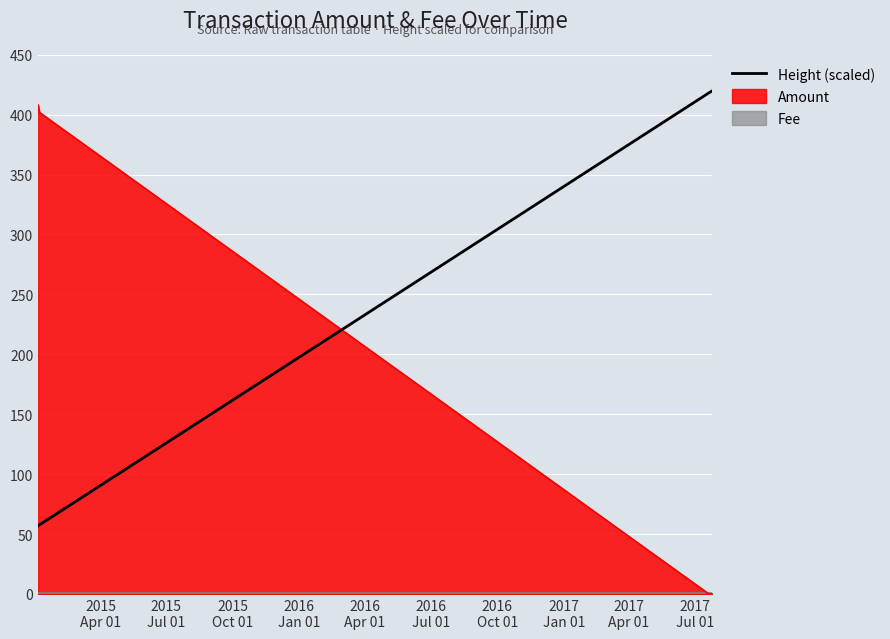

How many times do Height (scaled) and Amount cross each other?

1